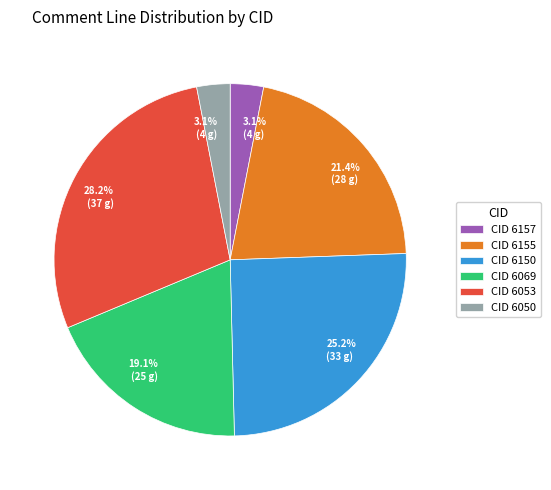

Which slice is the largest?

CID 6053